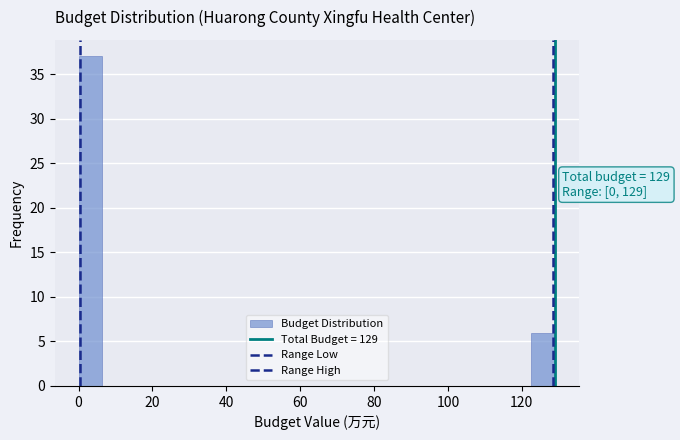

Read against the x-axis, roughly where is the centre of the tallest bar?

4